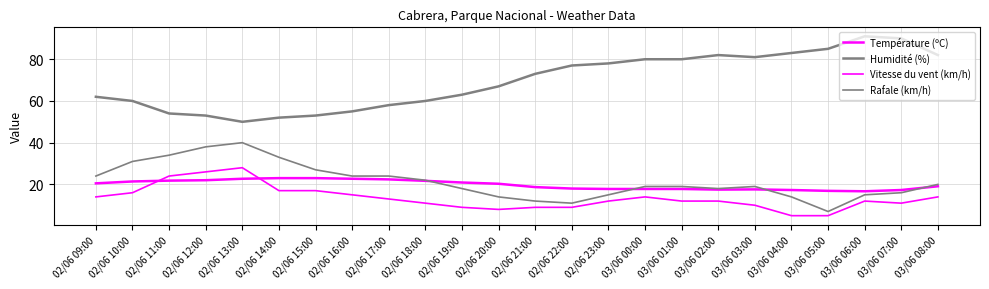

What is the difference between the second highest and minimum values in the Rafale (km/h) series?

31.0